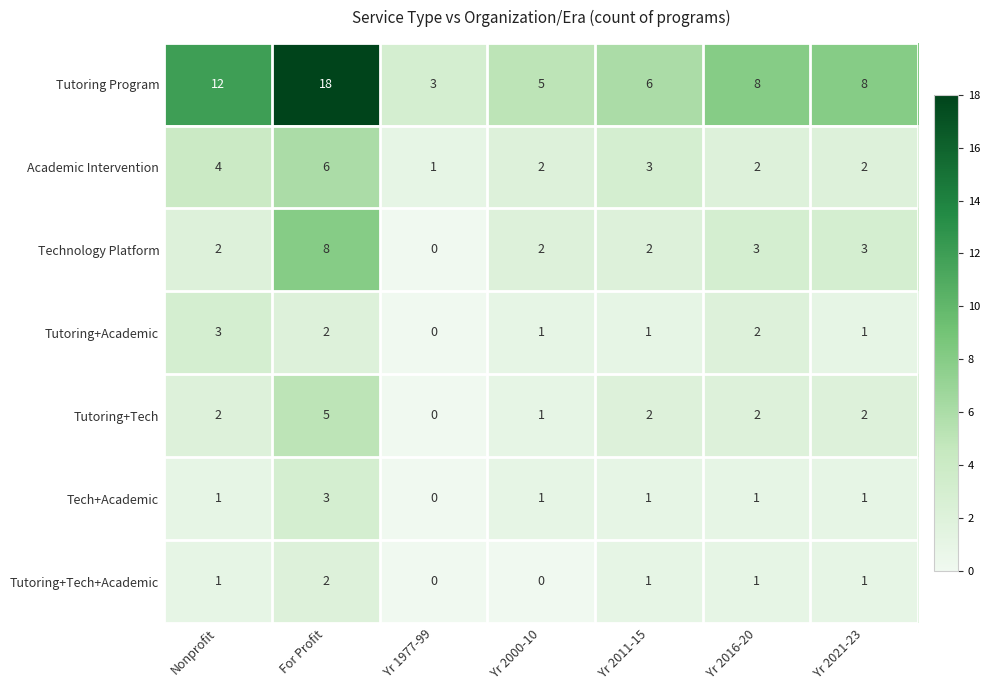

Count the Tutoring+Tech values in the range 1 to 2.

5